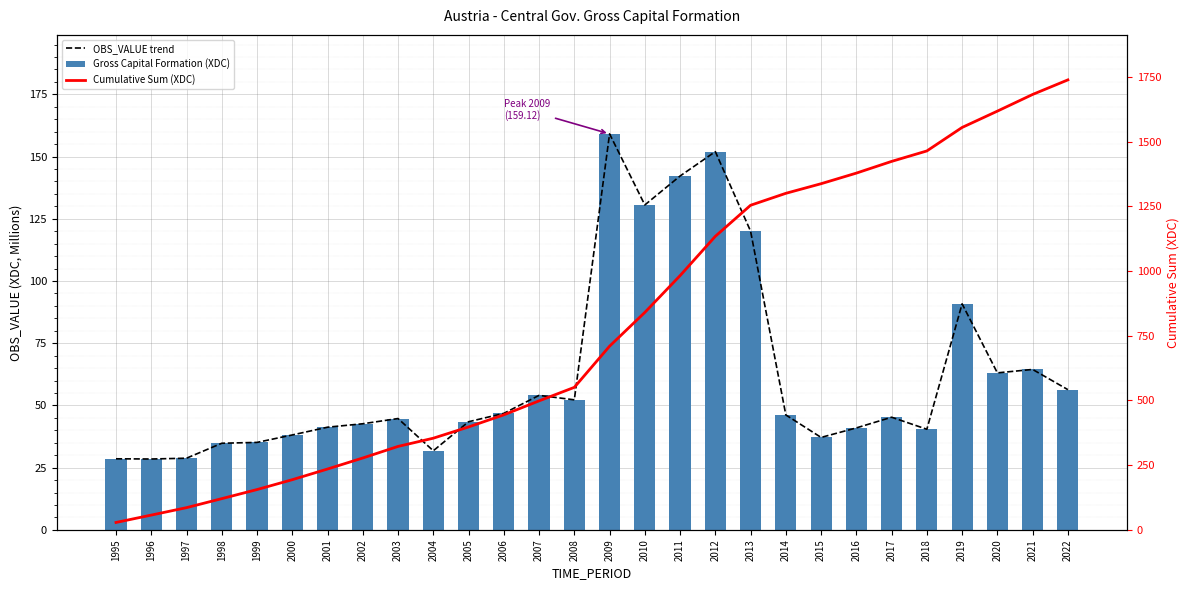

At how many categories does at least one series exceed 472?

16